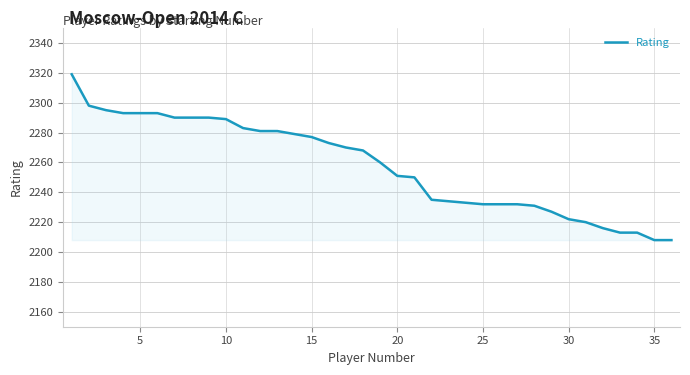

How many lines are shown in the chart?

1